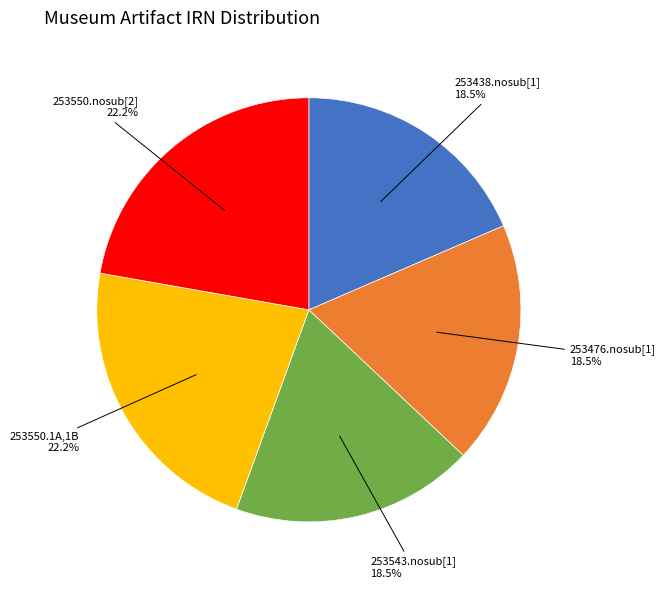

Count the number of slices in the pie.

5